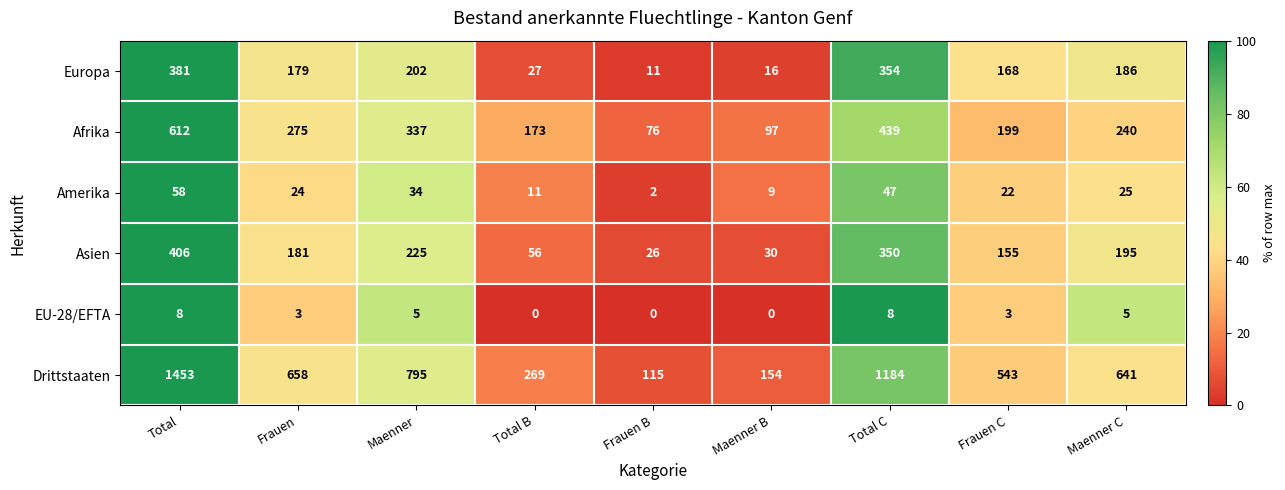

True or false: Europa has a value of 186 at Maenner C.

True